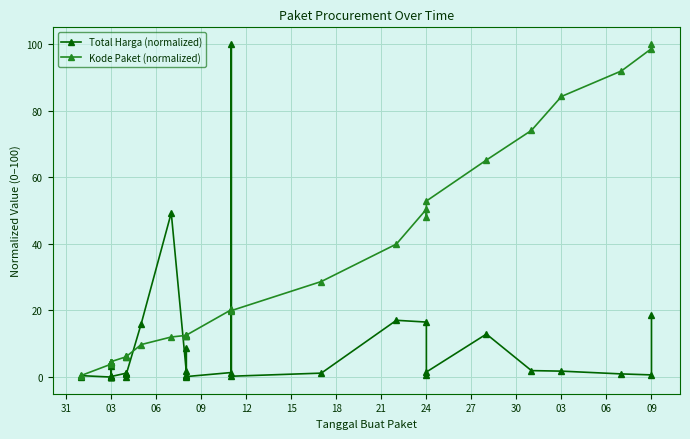

What are all the series names shown in the legend?

Total Harga (normalized), Kode Paket (normalized)